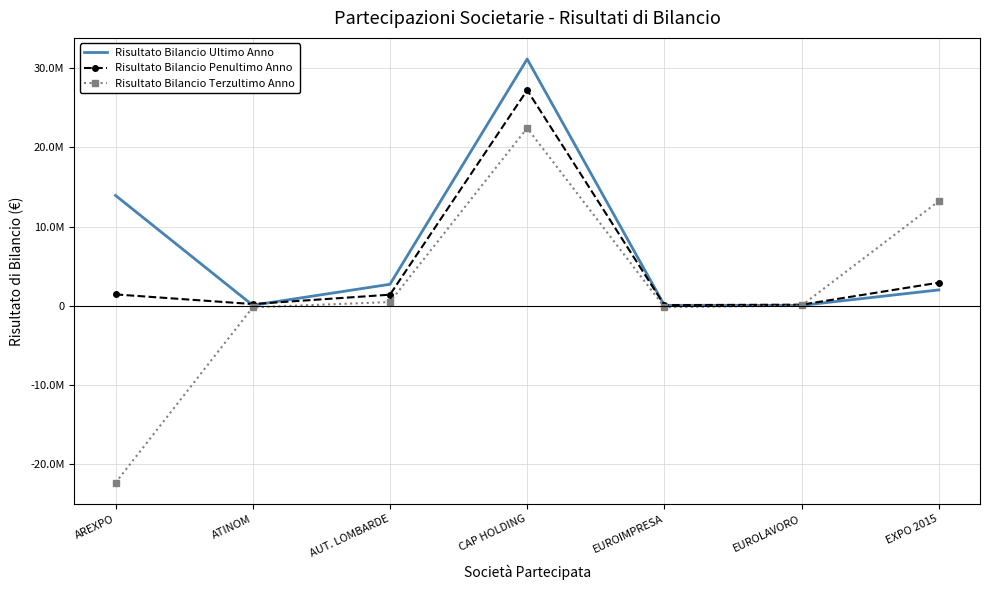

At which label is Risultato Bilancio Terzultimo Anno closest to 26417?

EUROLAVORO